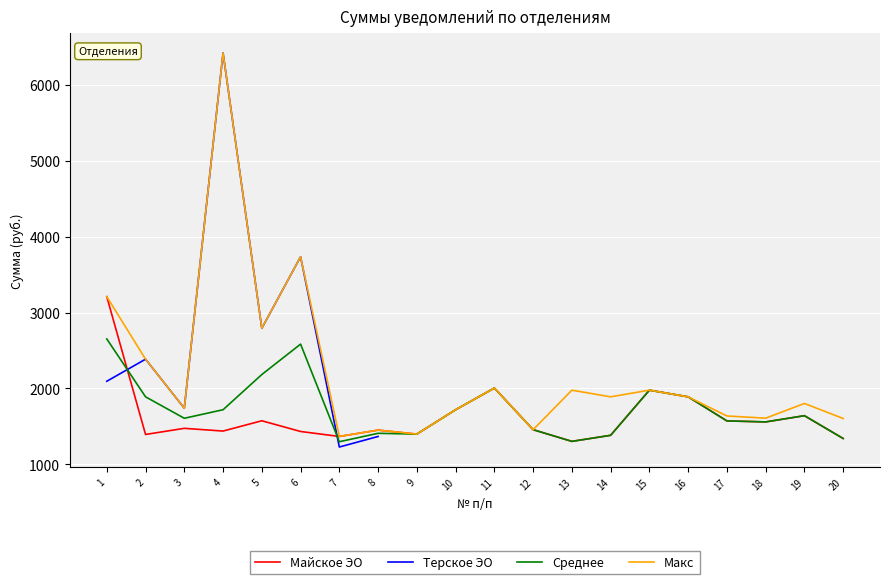

Where is the first local maximum for Майское ЭО?

3